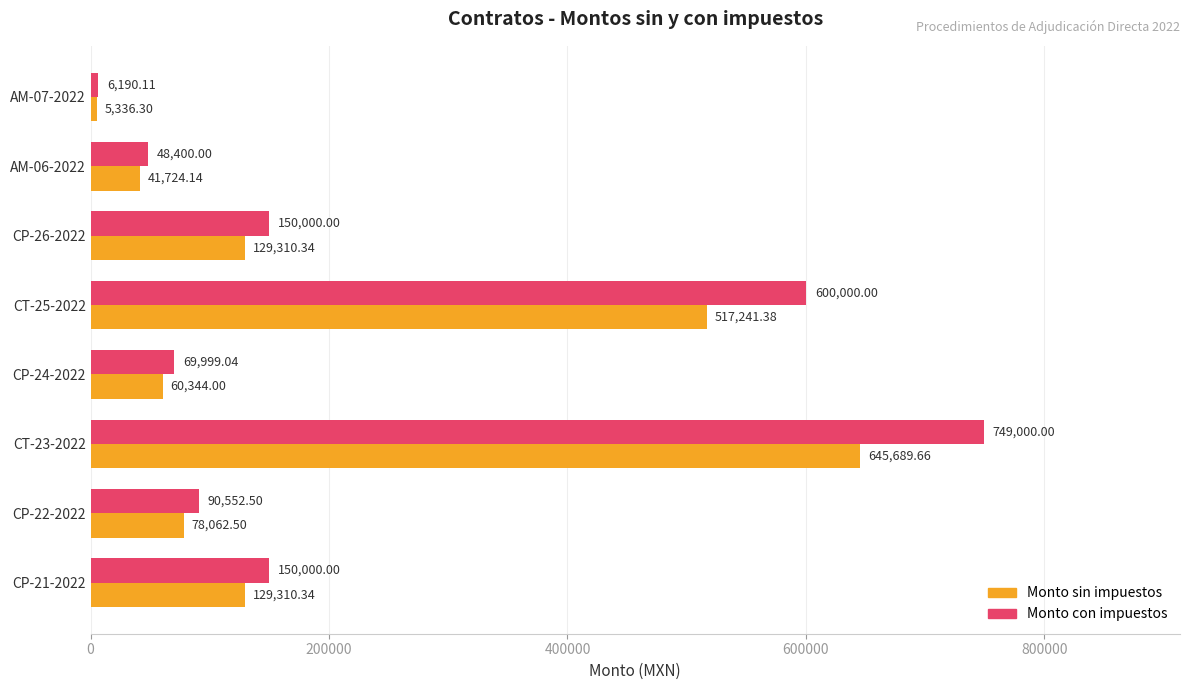

At which category is the sum across all series the highest?

CT-23-2022